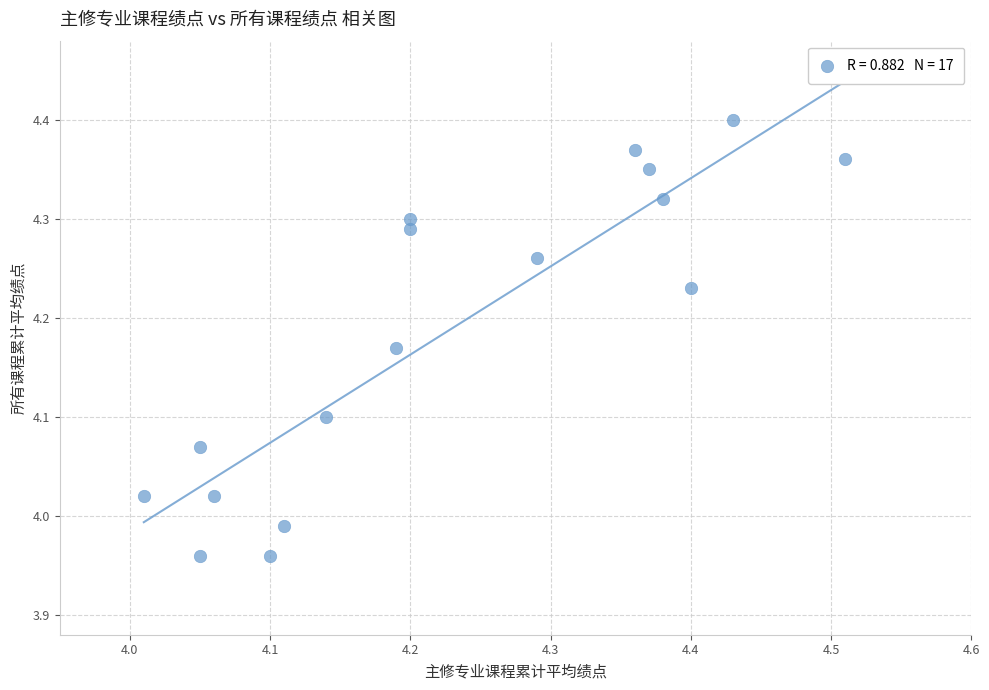

What is the range of Y values (max minus min)?

0.4